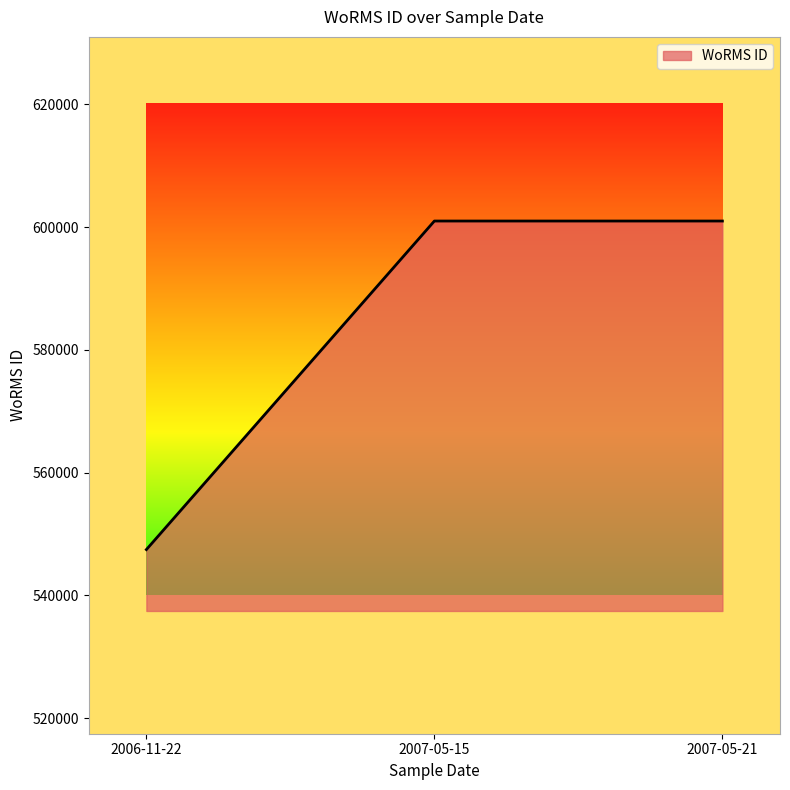

What position from the left is 2007-05-21?

3